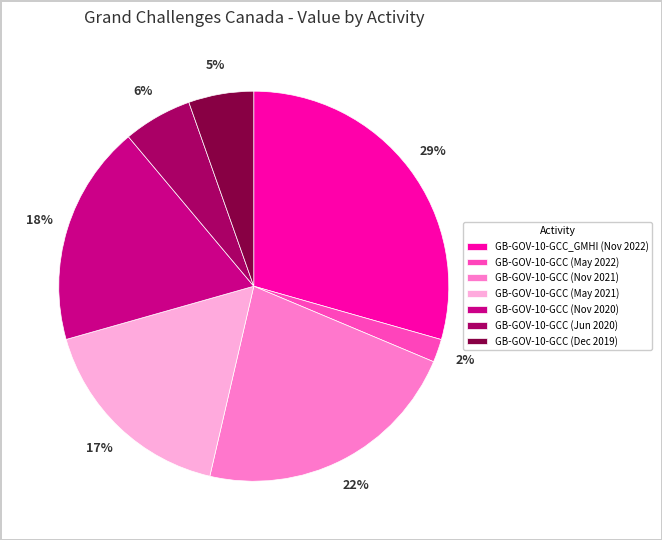

Does GB-GOV-10-GCC (May 2022) account for over 50% of the chart?

No